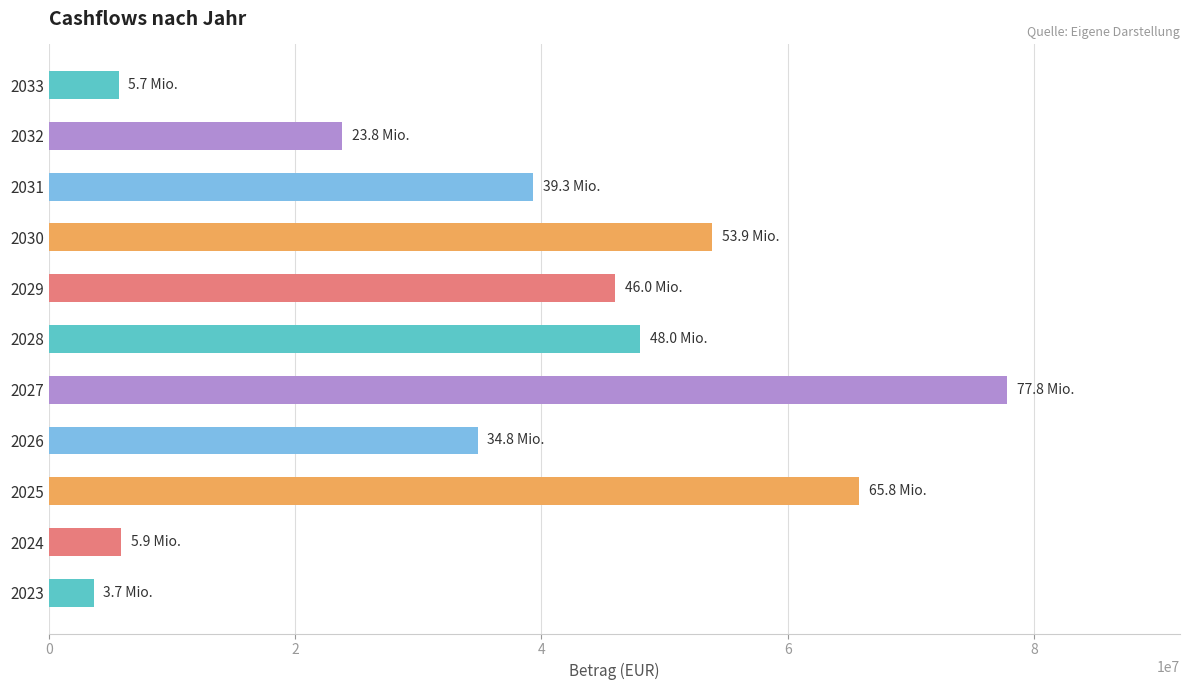

What is the difference between the second highest and minimum values?

62141855.3